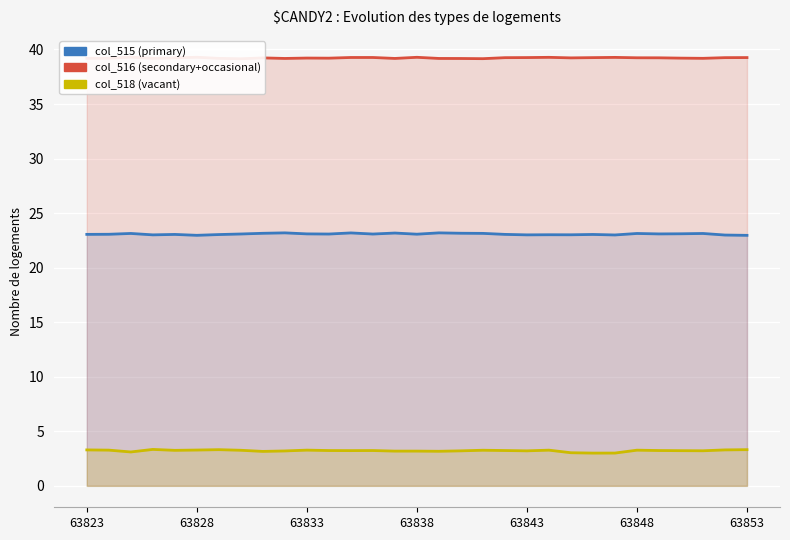

What is the value of the col_515 (primary) point at the 31st from the left?

23.0